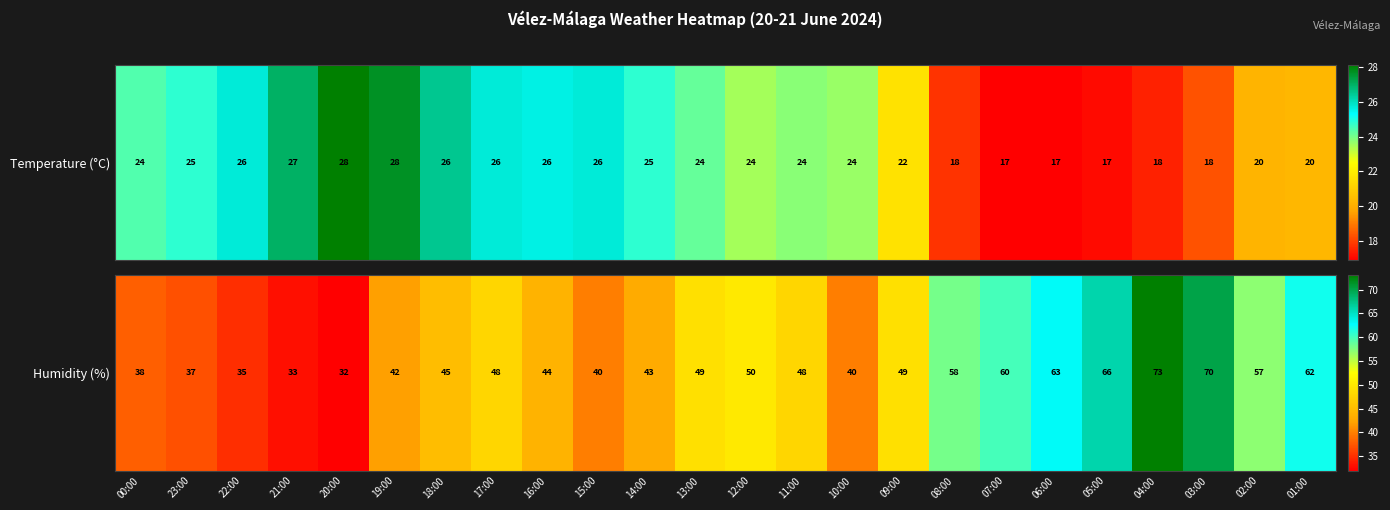

How many categories are shown in the chart?

24